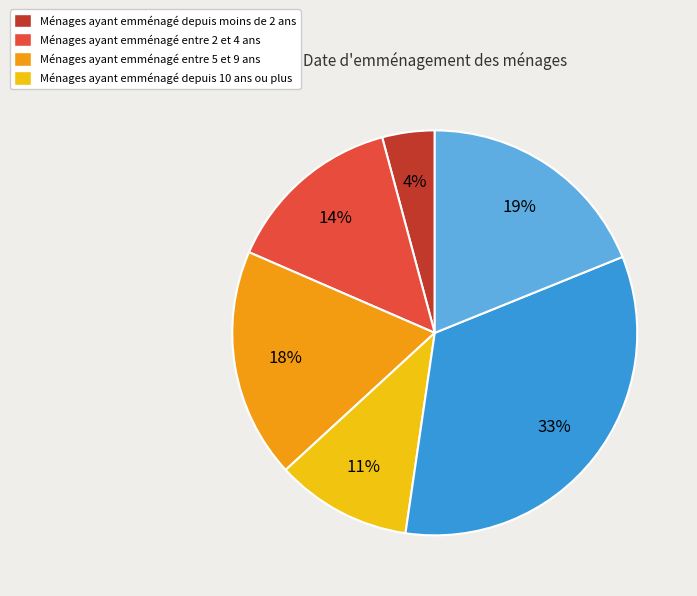

To the nearest percent, what is the difference between the largest and smallest slice percentages?

29%